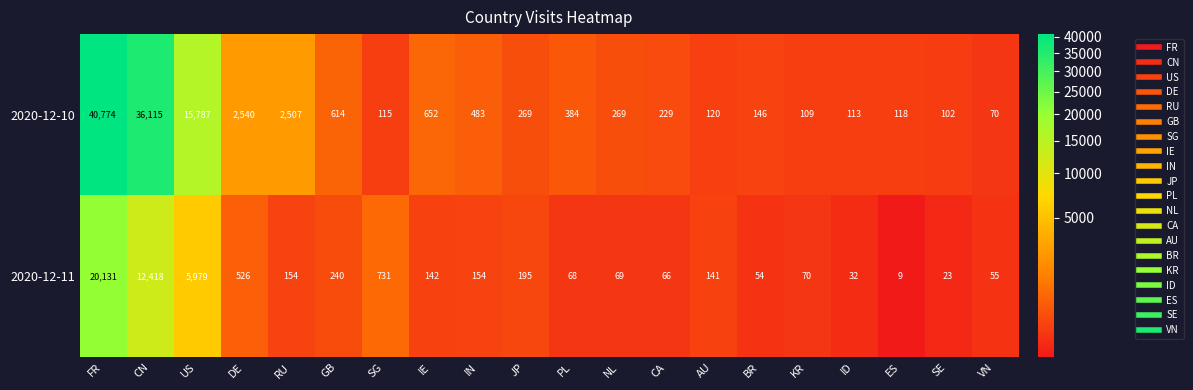

List the series in order of their overall mean, lowest first.

2020-12-11, 2020-12-10